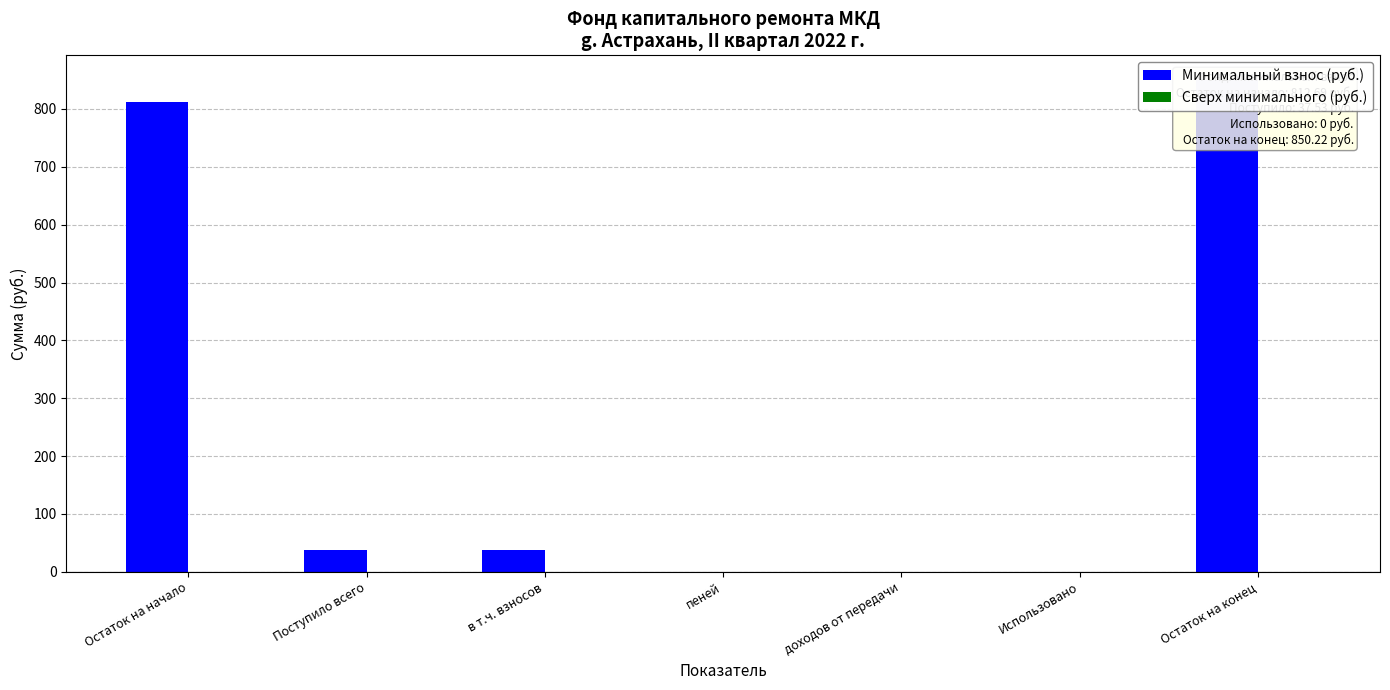

Reading left to right, list all the values displayed in this chart.

Минимальный взнос (руб.): 812.7	37.5	37.5	0.0	0.0	0.0	850.2
Сверх минимального (руб.): 0.0	0.0	0.0	0.0	0.0	0.0	0.0